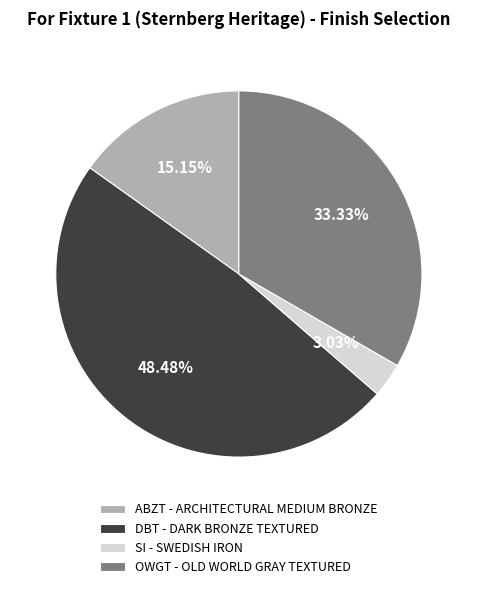

The DBT - DARK BRONZE TEXTURED slice represents 34% of the pie. True or false?

False